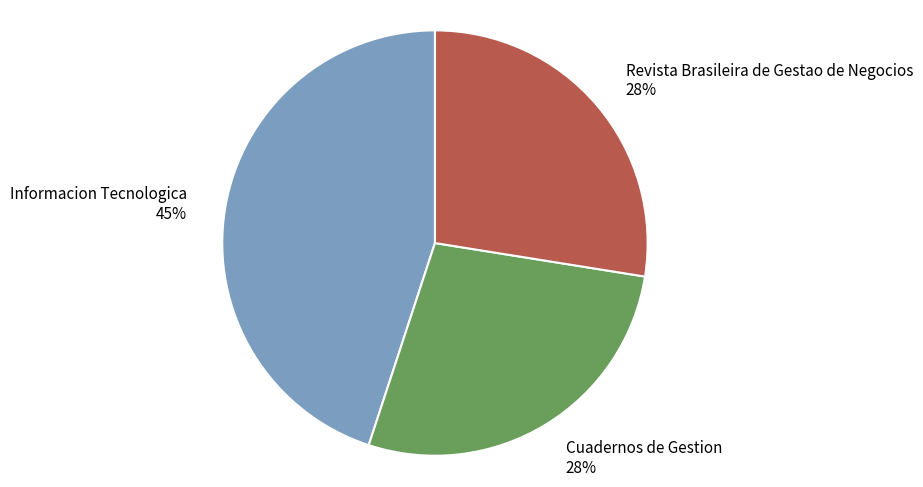

Approximately how many times larger is the value at Revista Brasileira de Gestao de Negocios compared to Cuadernos de Gestion?

1.0